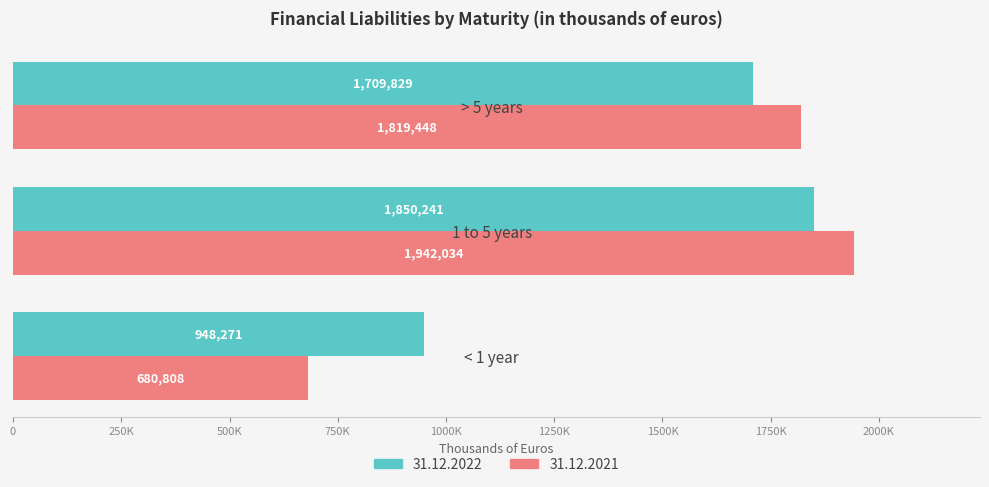

What is the difference between the highest and lowest values at 1 to 5 years?

91793